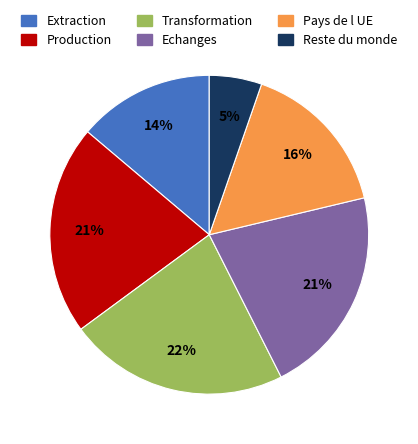

True or false: Reste du monde accounts for 14% of the total.

False